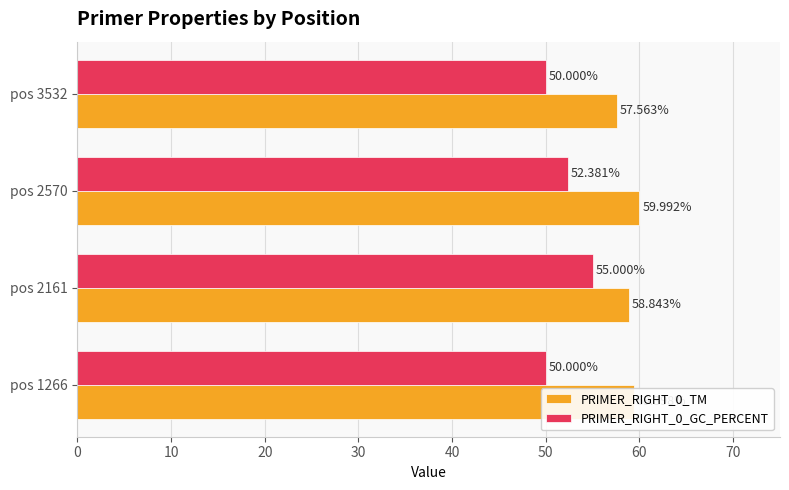

How many PRIMER_RIGHT_0_GC_PERCENT values are between 50 and 55?

4